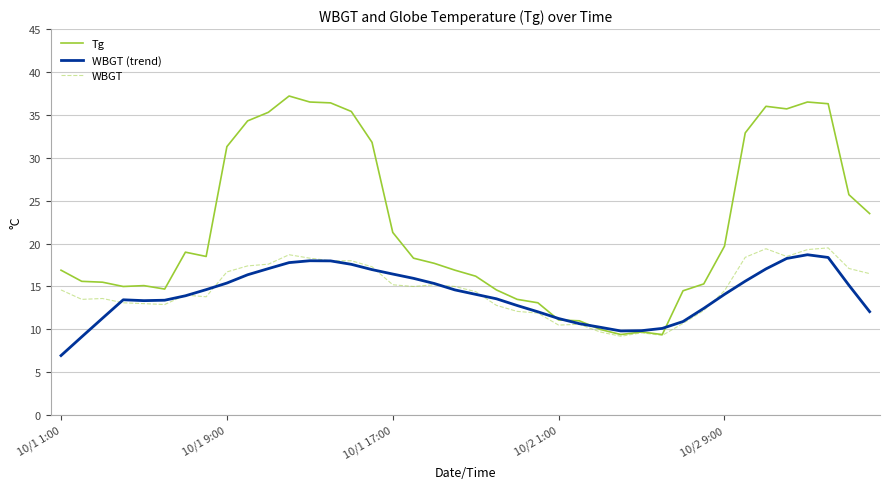

What is the maximum value shown in the chart?

37.2